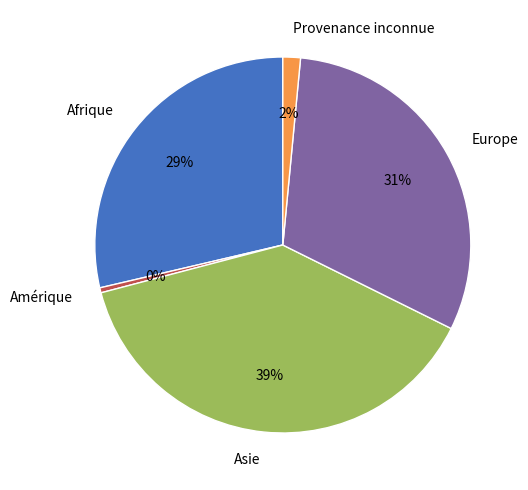

Which has a higher value, Provenance inconnue or Amérique?

Provenance inconnue